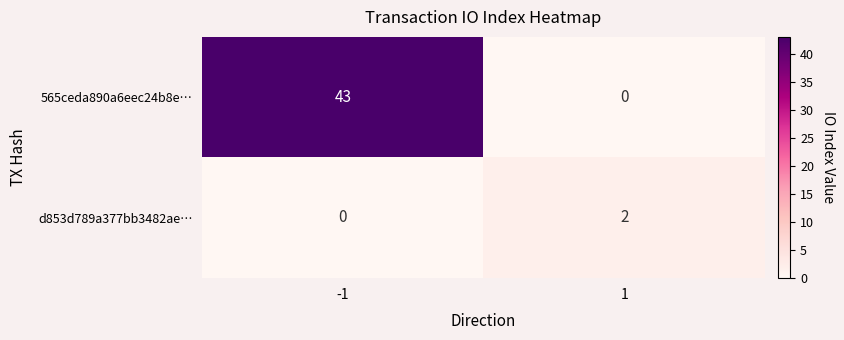

True or false: d853d789a377bb3482ae… has a value of -1 at -1.

False